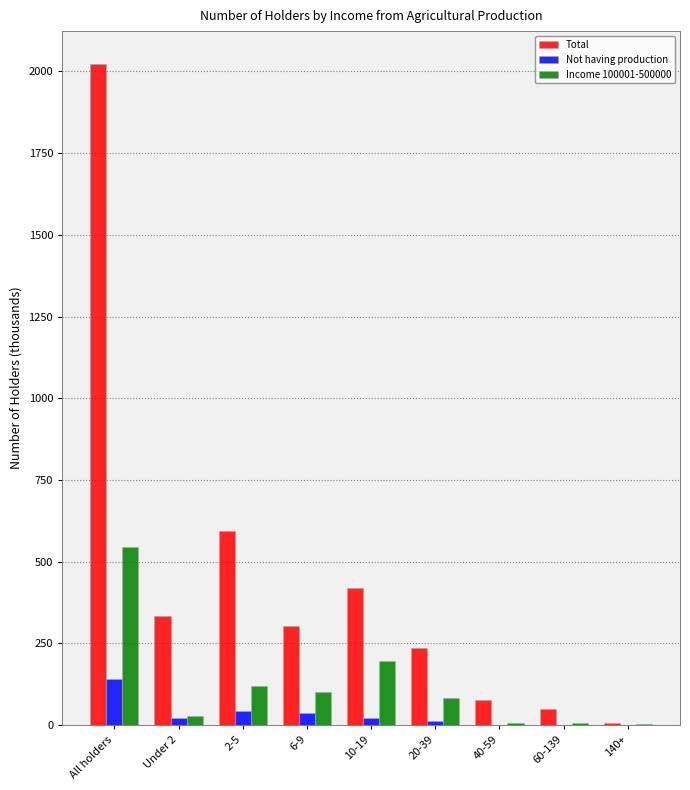

Does the chart contain stacked bars?

No